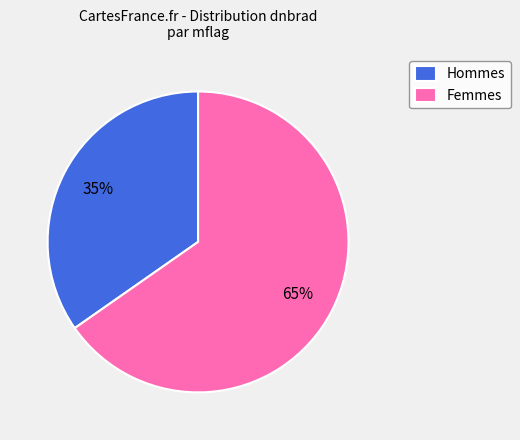

How many slices are in this pie chart?

2